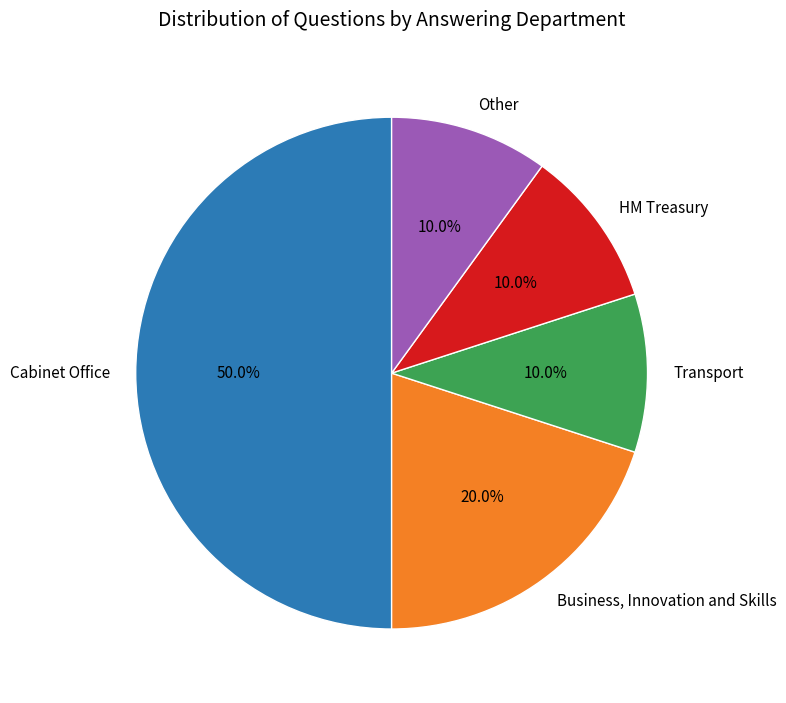

How many segments does this pie chart have?

5